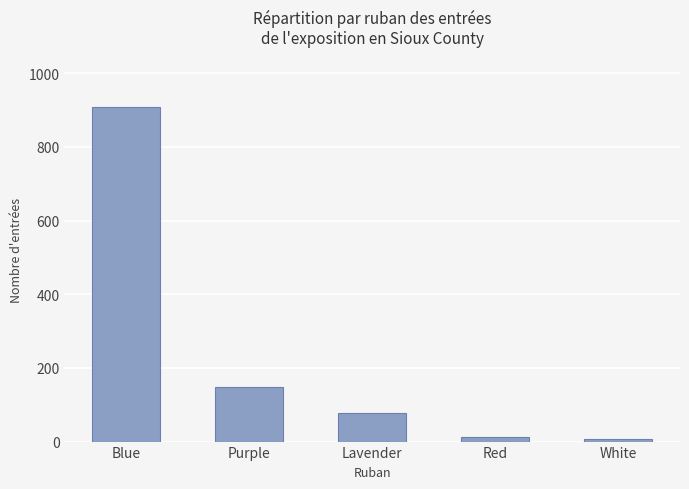

What position from the right is Red?

2